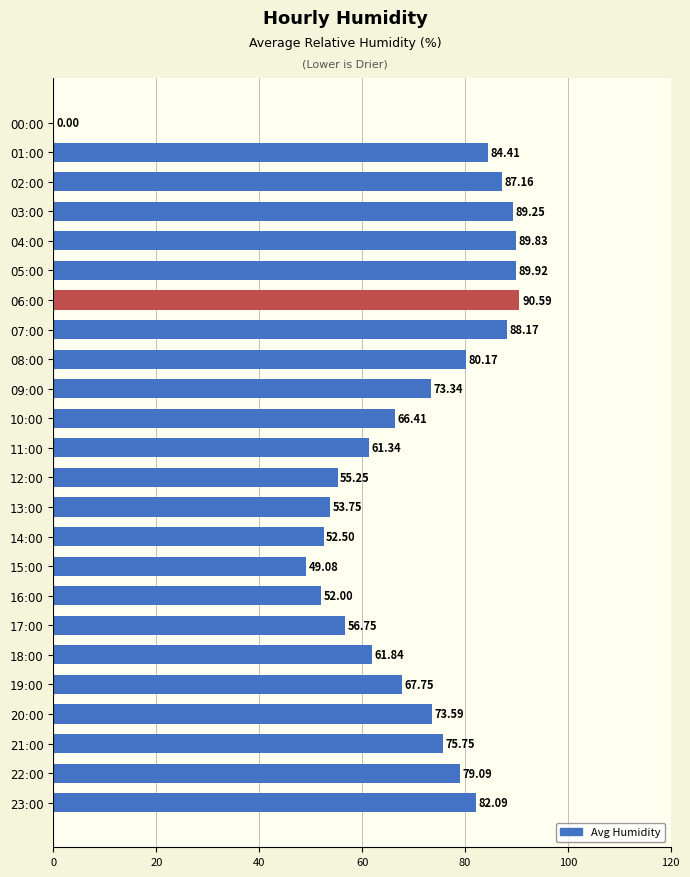

What is the ratio of the value at 14:00 to the value at 03:00?

0.6